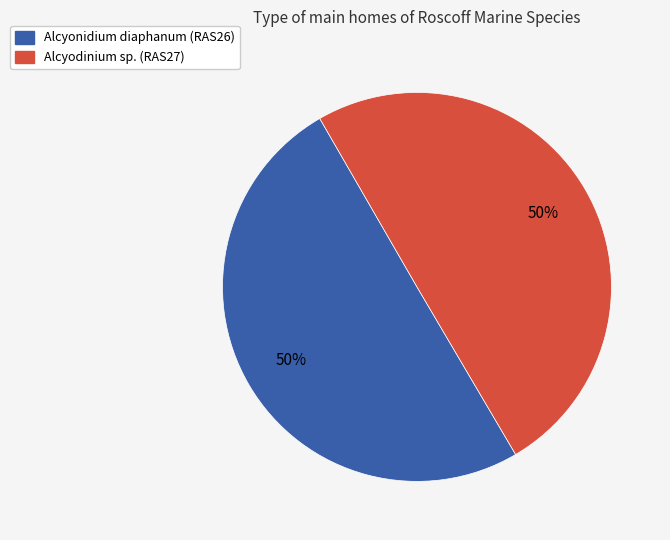

To the nearest percent, what is the average slice percentage?

50%